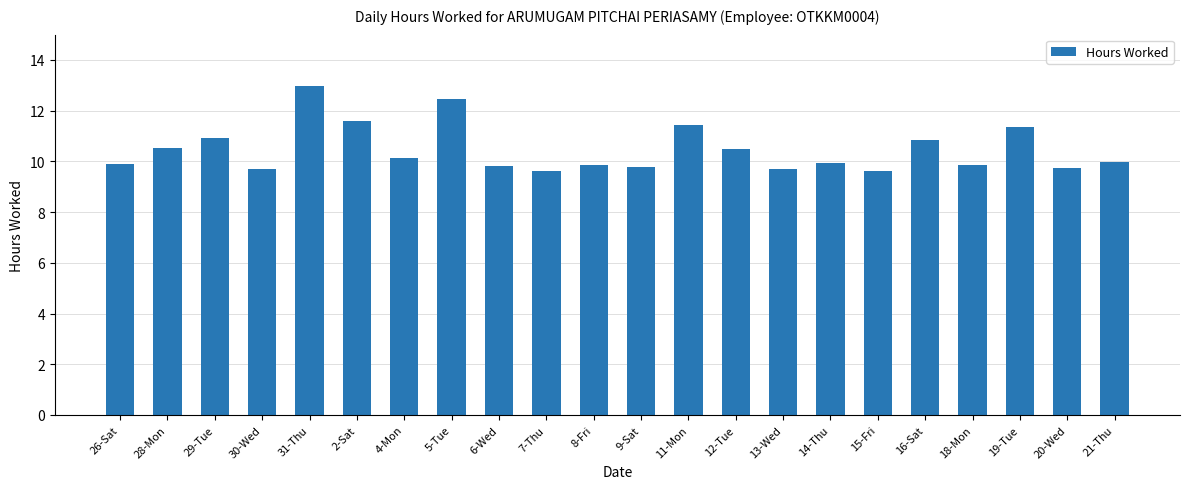

What is the label of the 22nd bar from the left?

21-Thu